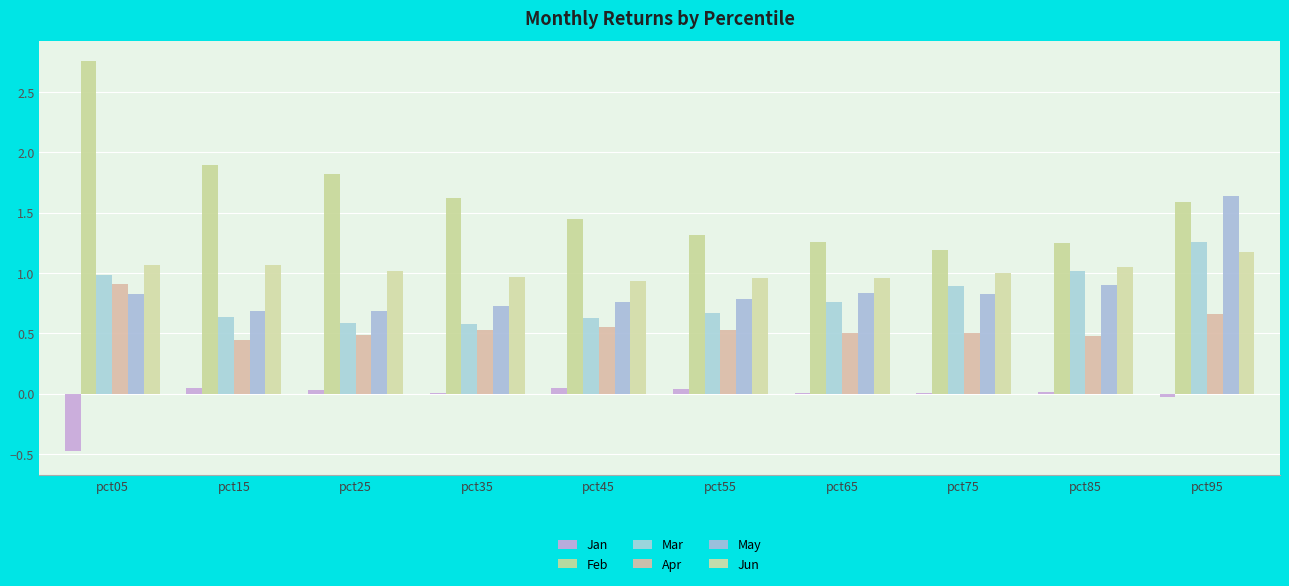

The Feb series shows 2.0 at pct75. True or false?

False